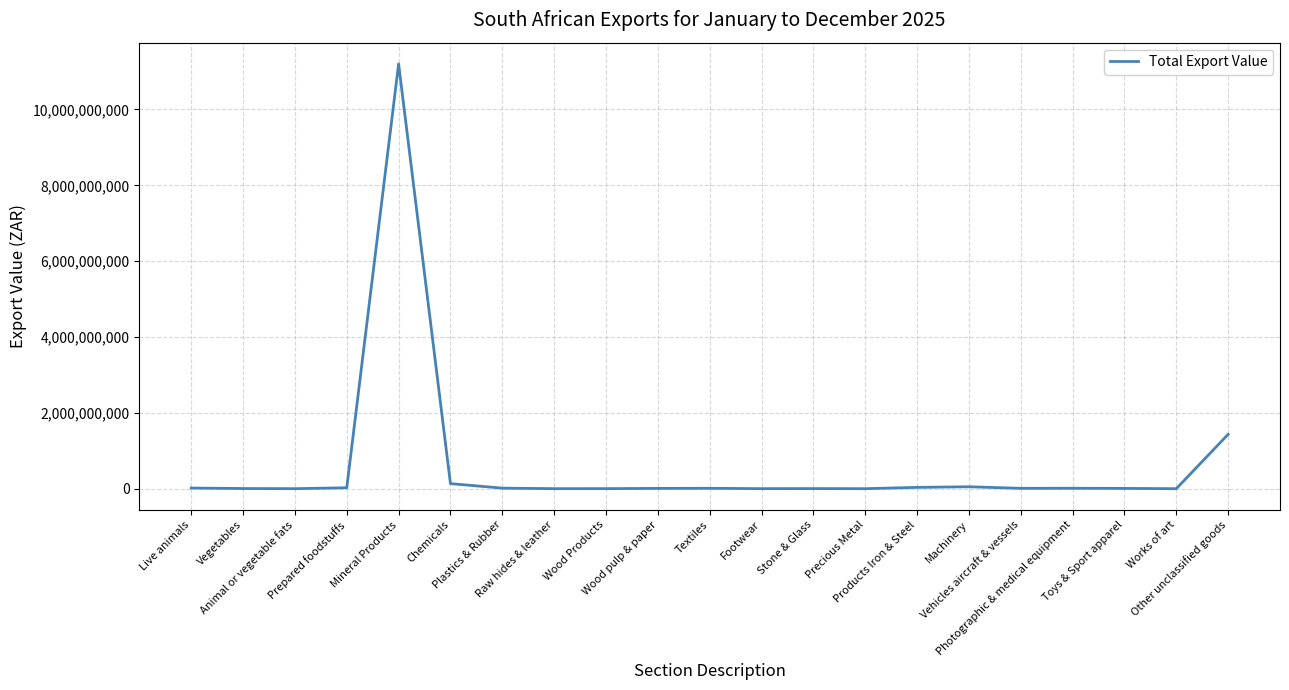

What is the difference between the maximum and minimum values?

11202379885